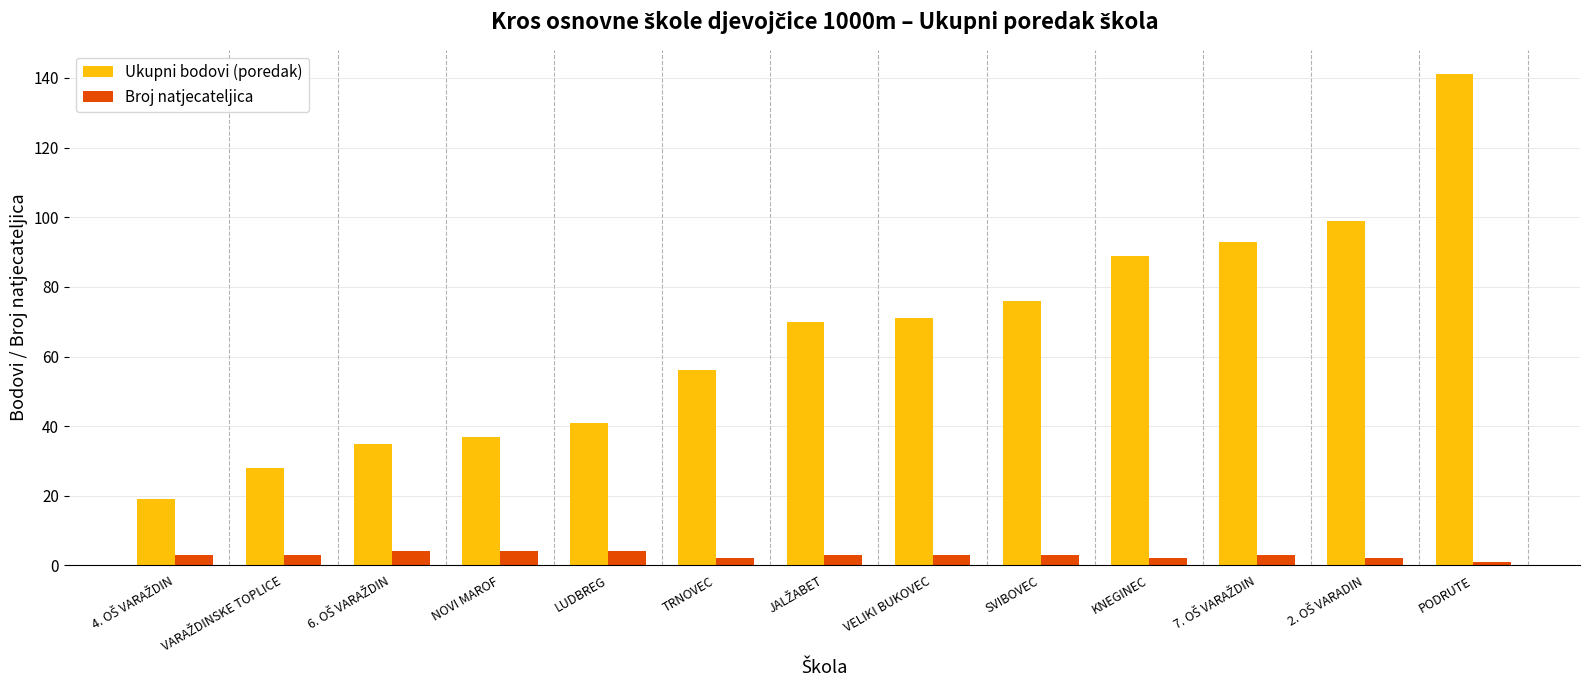

What is the difference between the second highest and minimum values in the Ukupni bodovi (poredak) series?

80